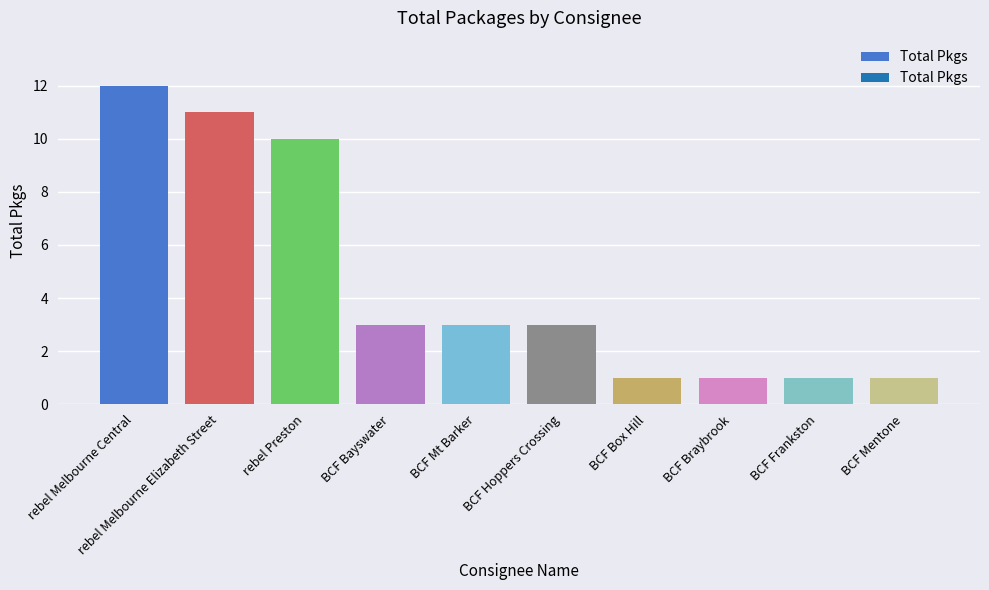

What is the average value?

5